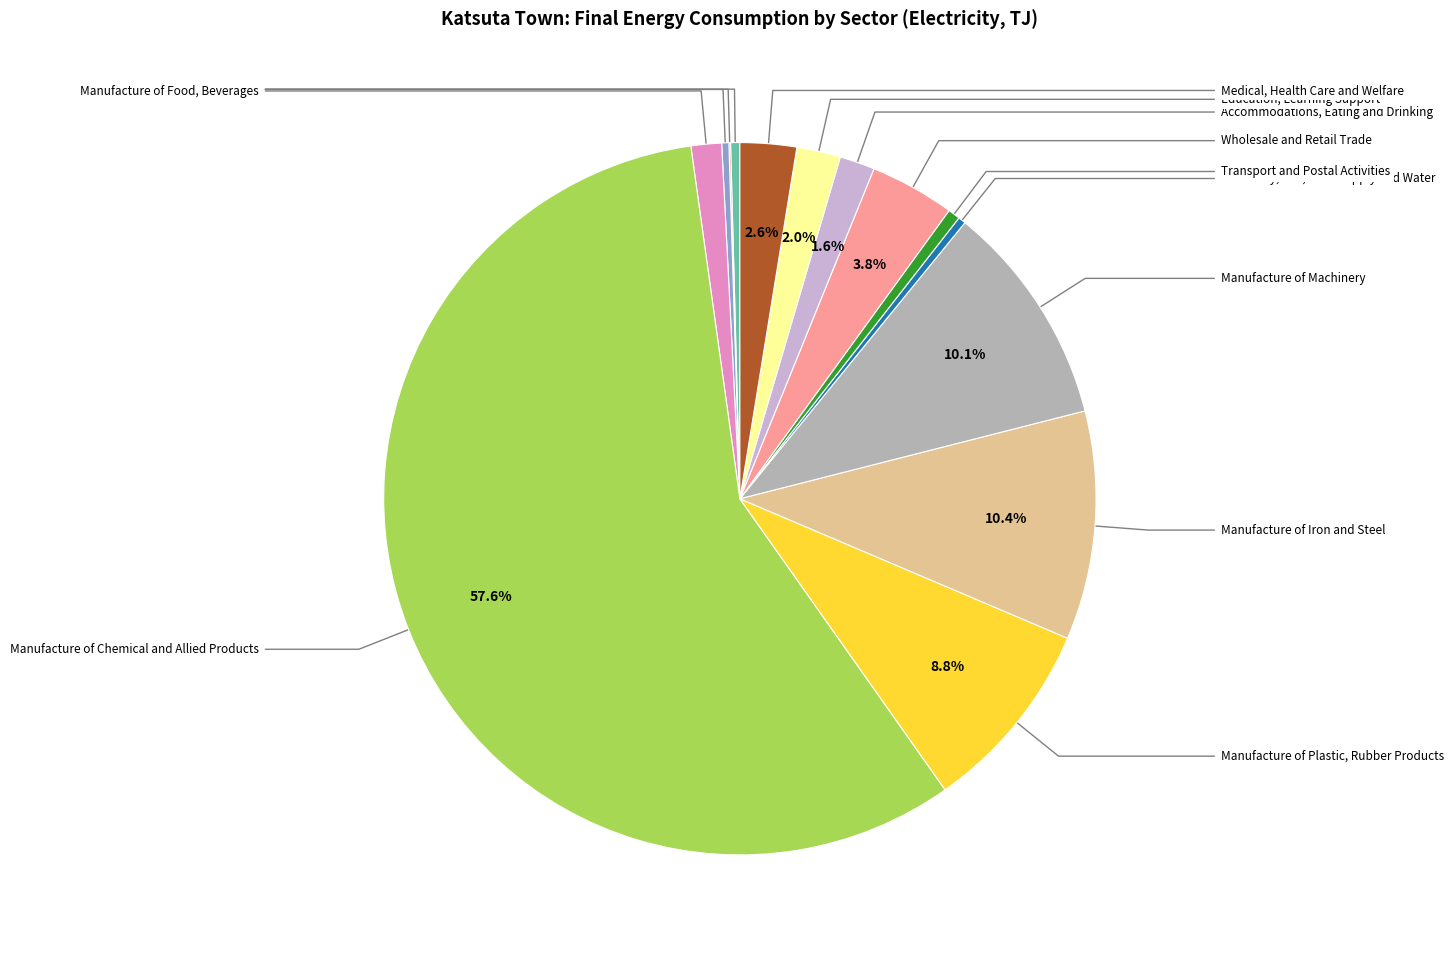

Does any single category account for the majority?

Yes